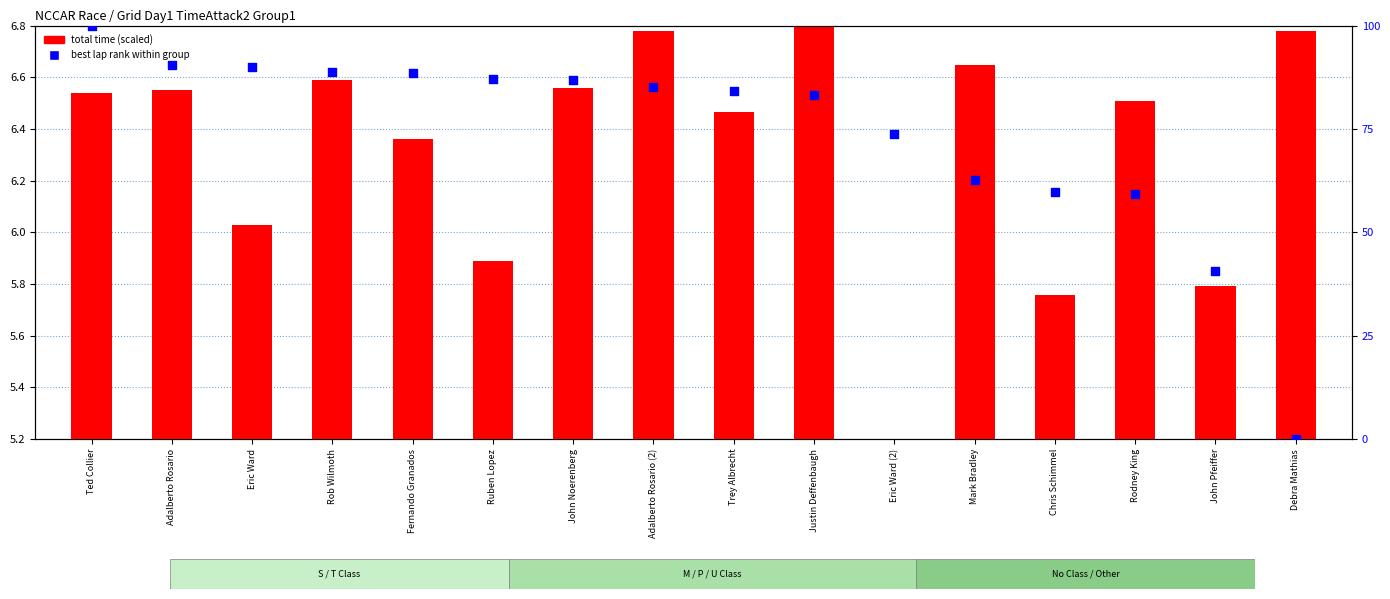

At which category is the sum across all series the highest?

Ted Collier